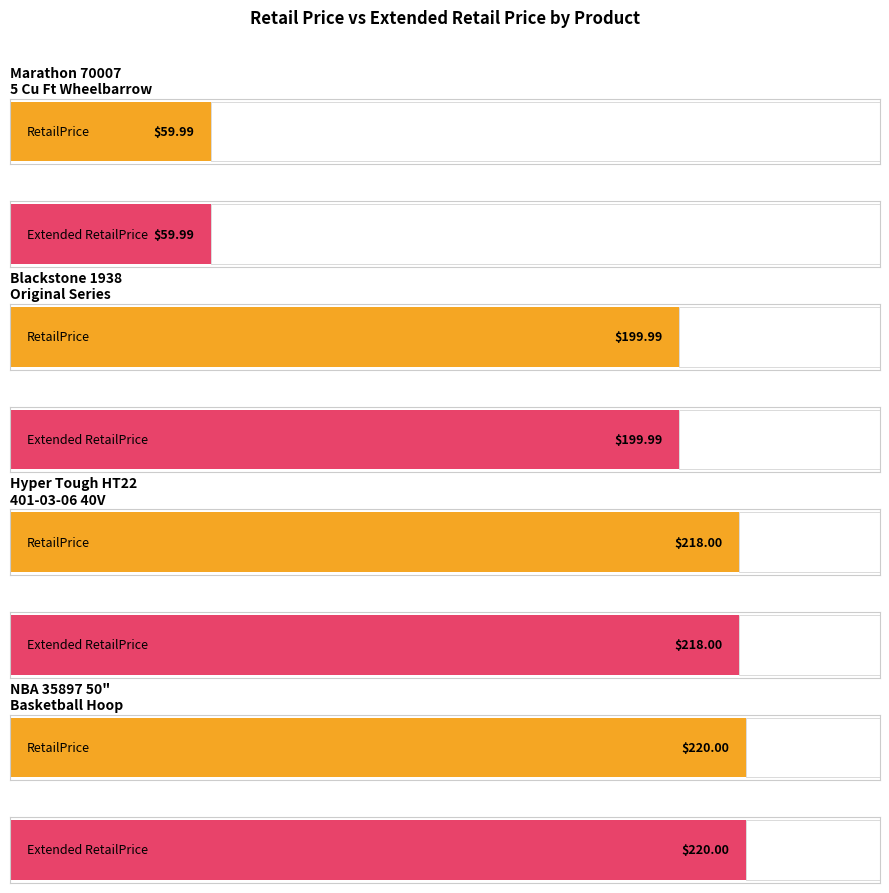

Are the bars horizontal?

Yes